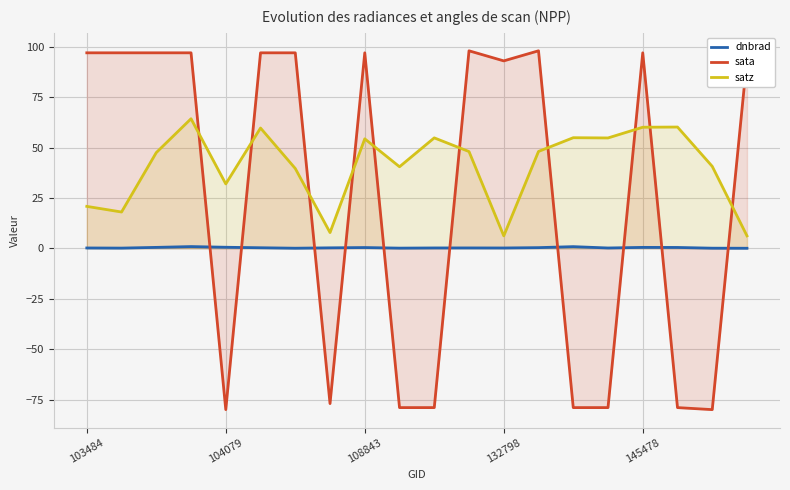

What is the sum of all sata values?

527.0